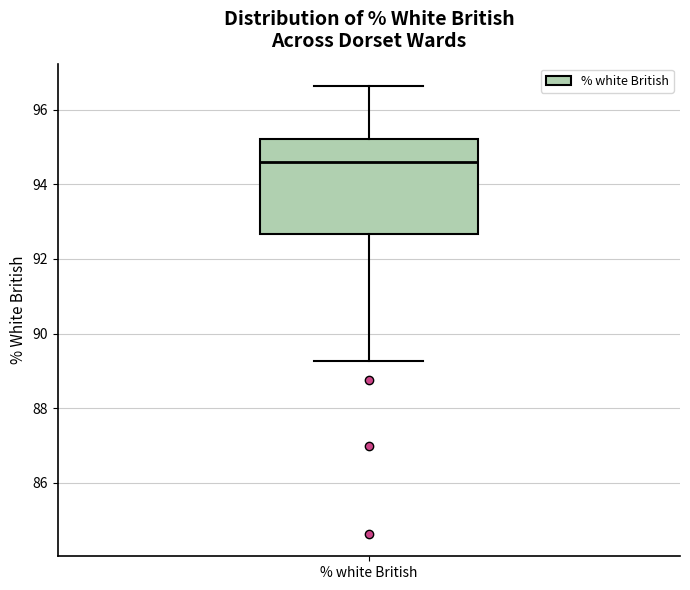

Transcribe this box plot: give where the median line is, the range the box spans, and where the two whiskers end, as read against the y-axis. The values are not printed on the chart, so give them approximately, as read against the axis.

median 94.6, box 92.6 to 95.2, whiskers 89.2 to 96.6